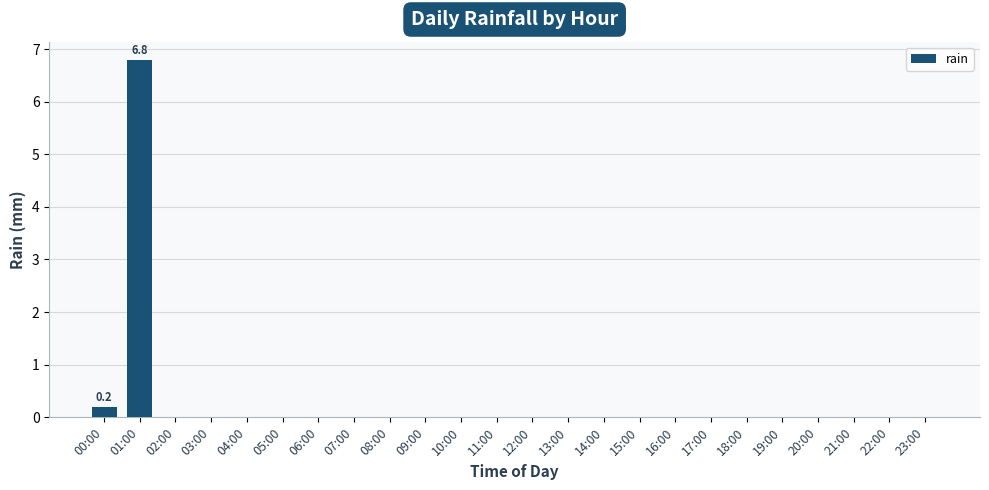

Where is the data nearest to the value 3?

00:00